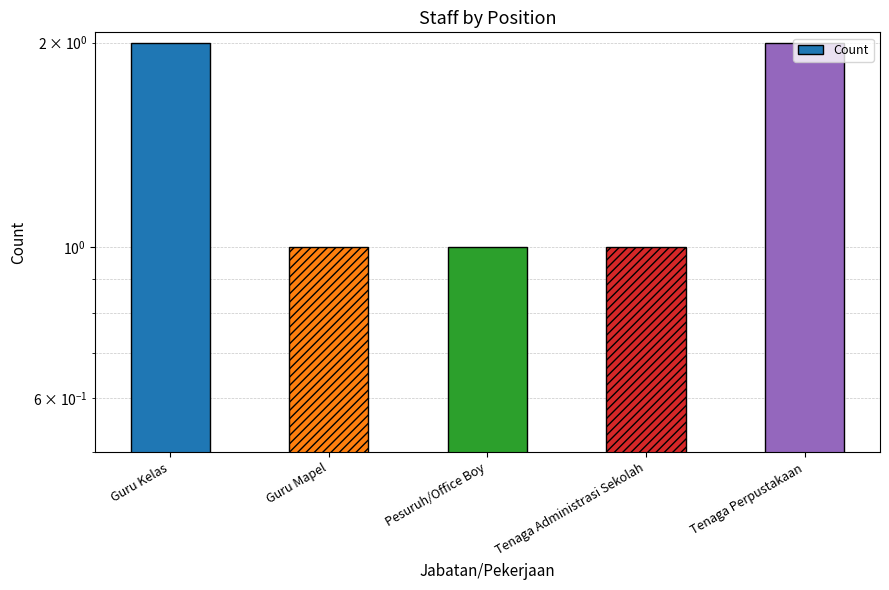

What is the label of the 3rd bar from the left?

Pesuruh/Office Boy